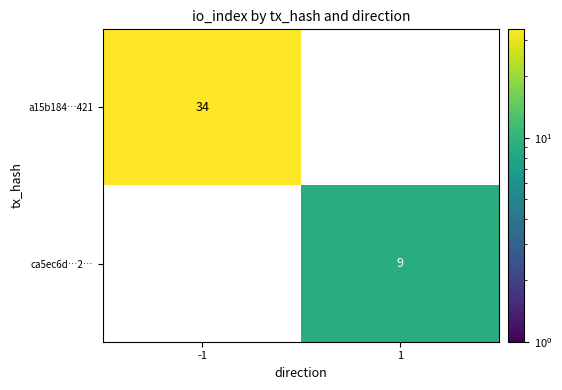

True or false: ca5ec6d…2… has a value of 9 at 1.

True